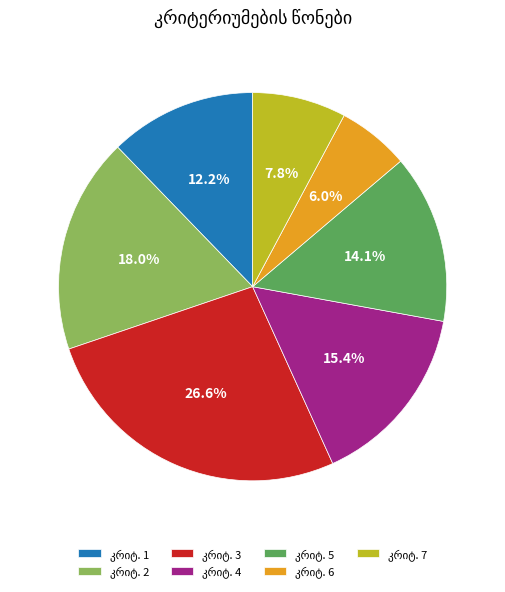

Is there a majority slice in this chart?

No